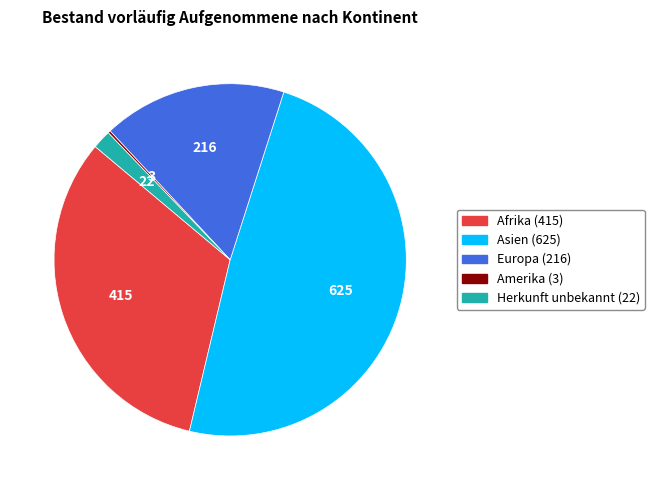

Does Asien represent more than half of the total?

No